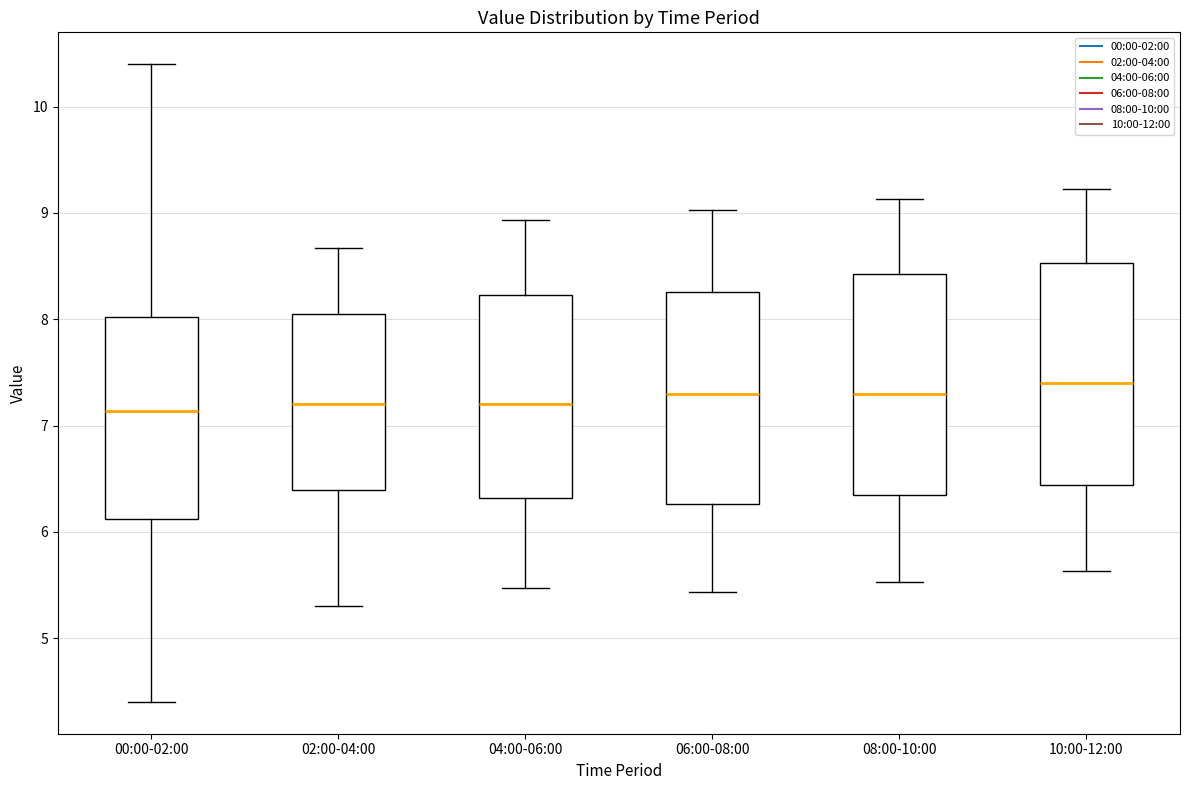

Where does the lower whisker of the box for 10:00-12:00 end on the y-axis? The values are not printed on the chart, so give them approximately, as read against the axis.

5.6